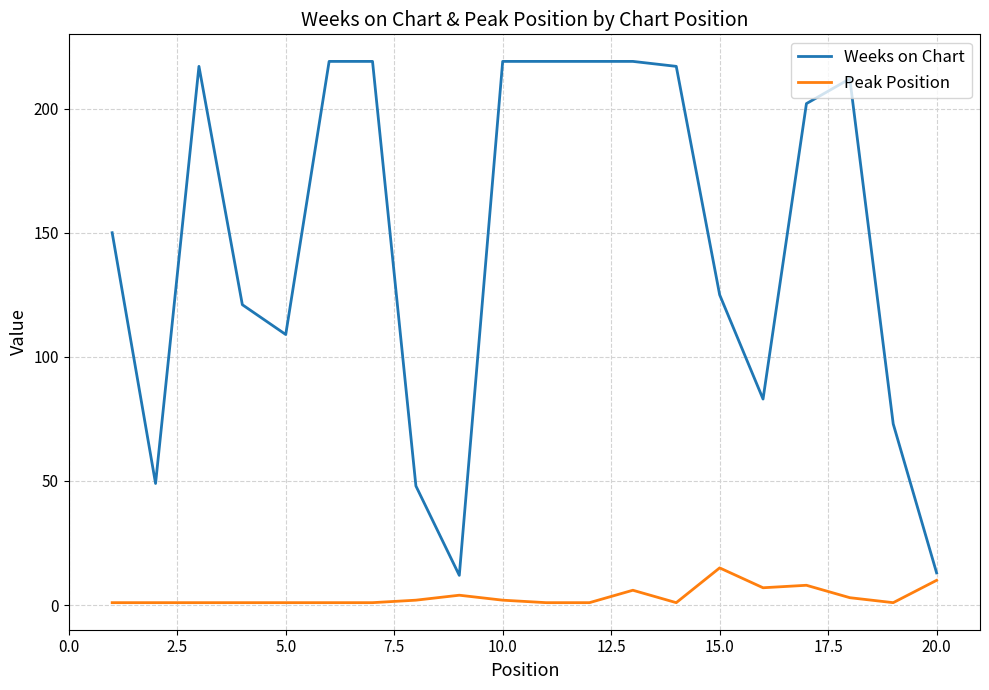

List the series in order of their overall mean, lowest first.

Peak Position, Weeks on Chart